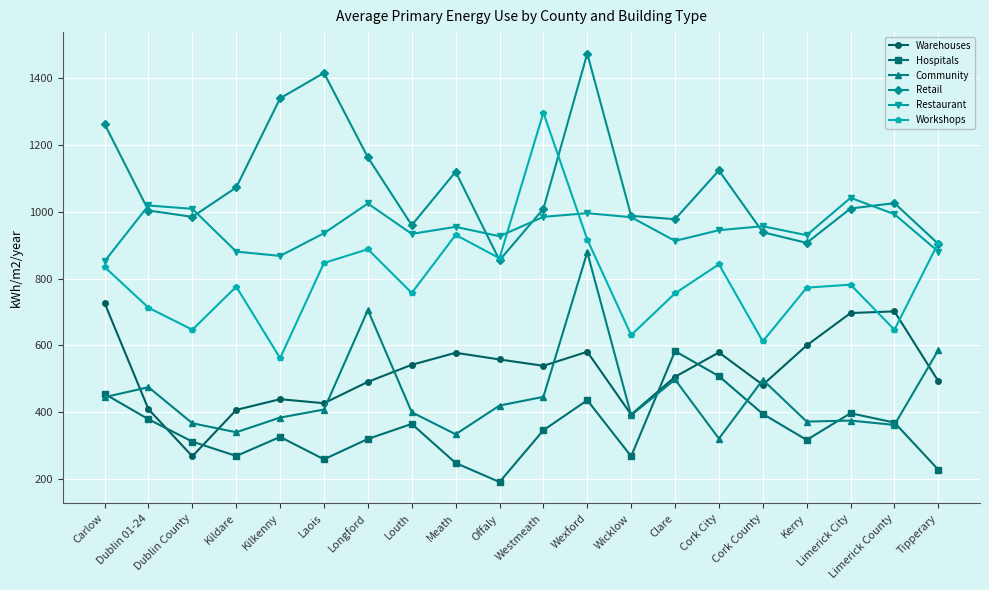

How many interior local peaks does the Restaurant series have?

6